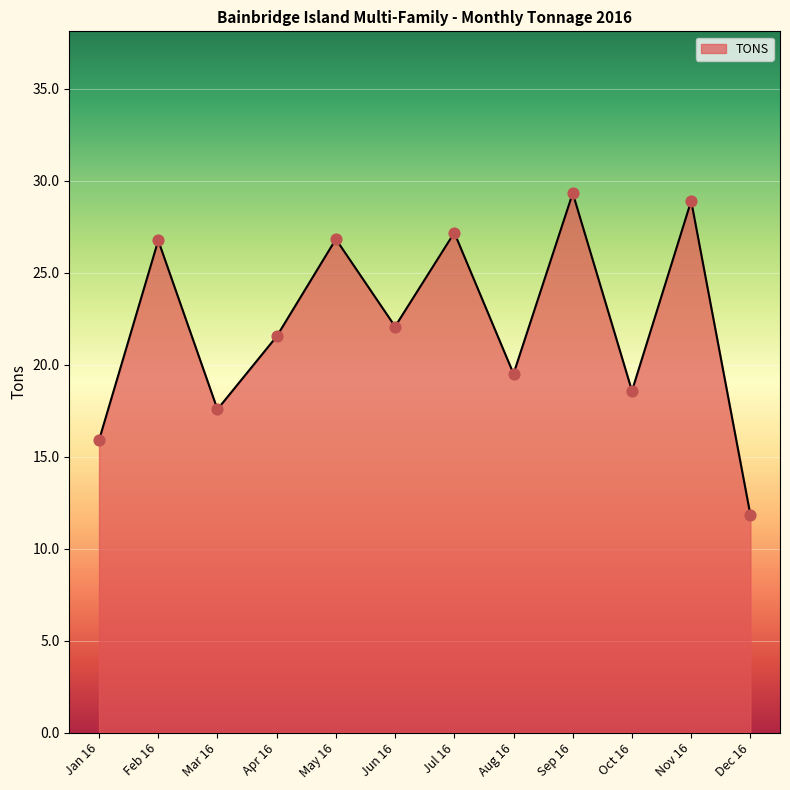

What is the change in value from Jan 16 to Jun 16?

+6.2